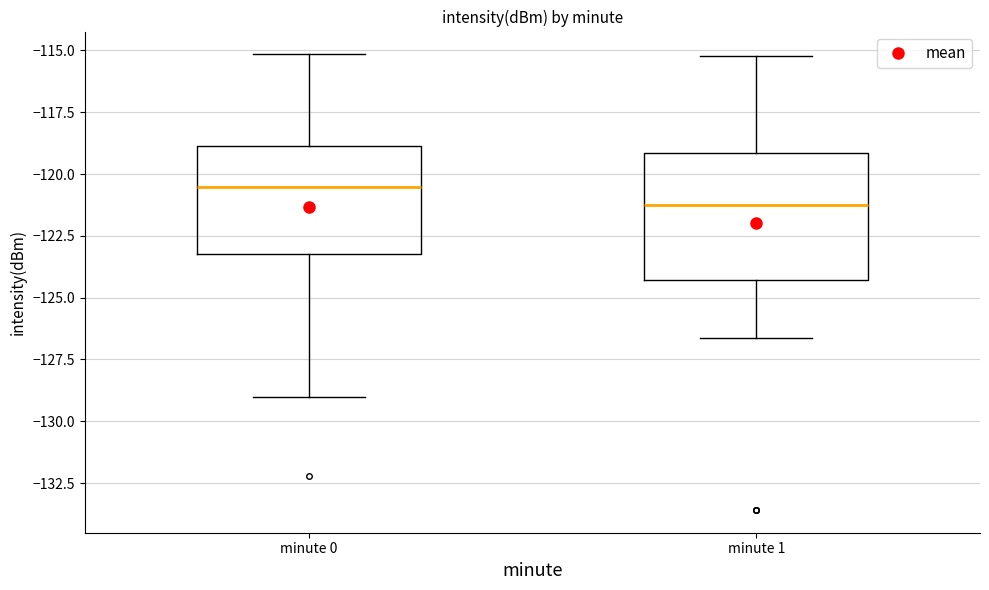

Where does the median line of the box for minute 0 sit on the y-axis? The values are not printed on the chart, so give them approximately, as read against the axis.

-120.5